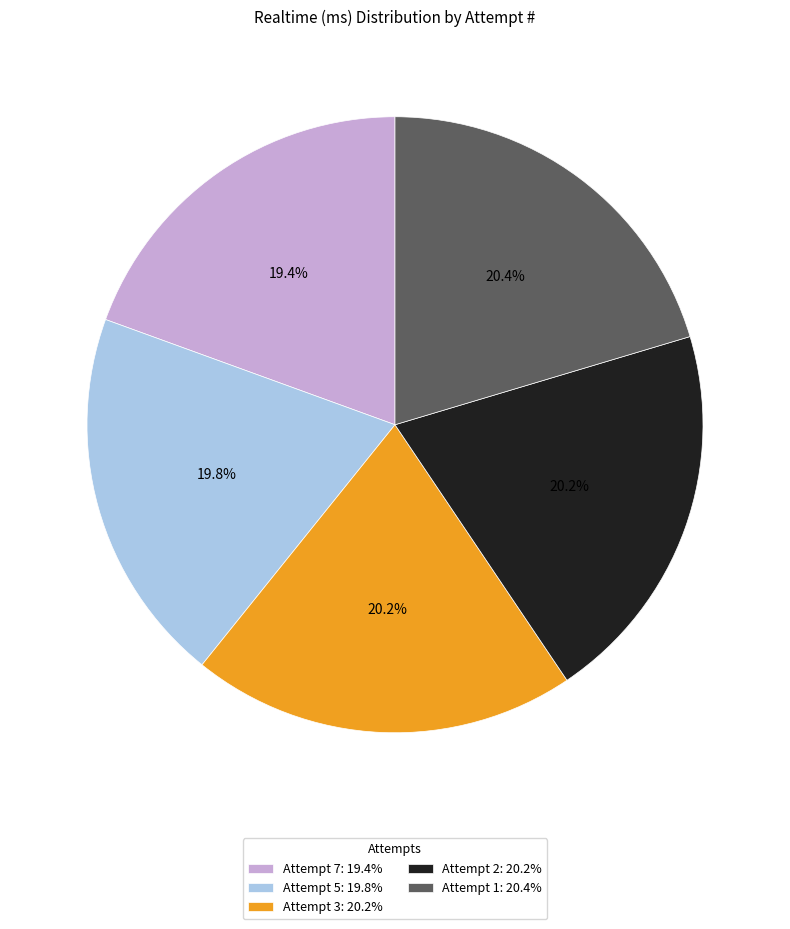

Does any single category account for the majority?

No